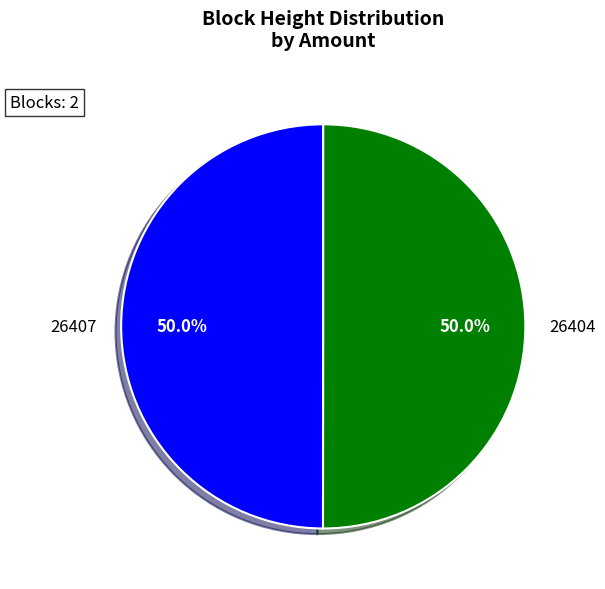

To the nearest percent, what portion does 26404 represent?

50%